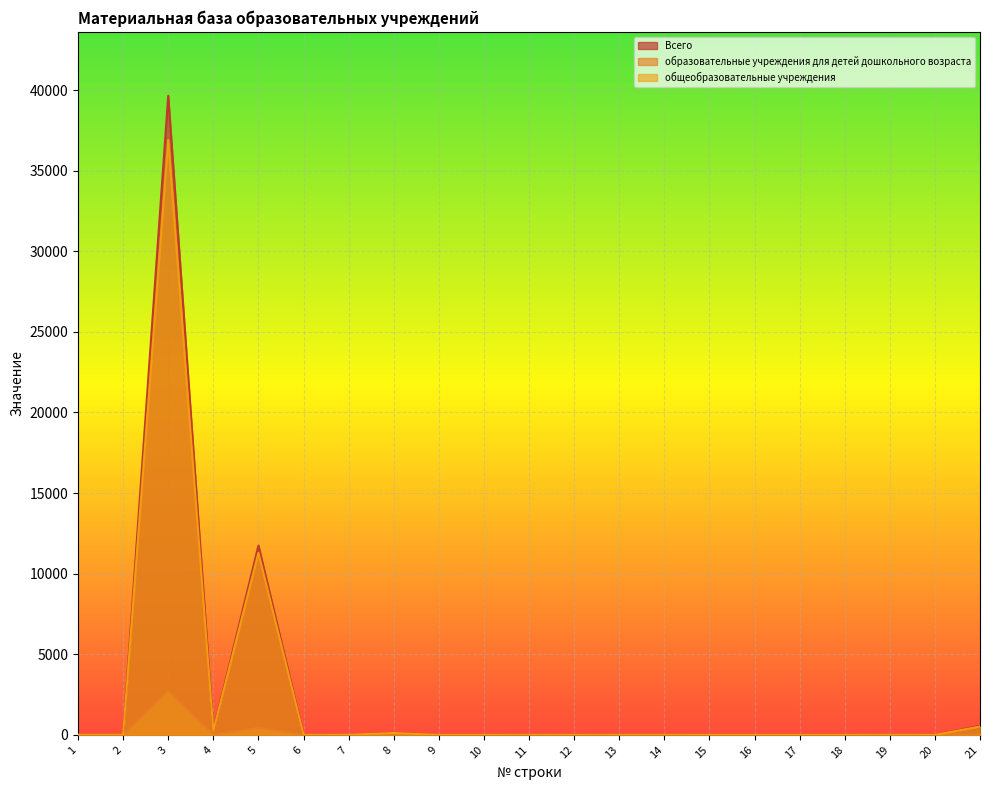

Which series has the largest range (max minus min)?

Всего